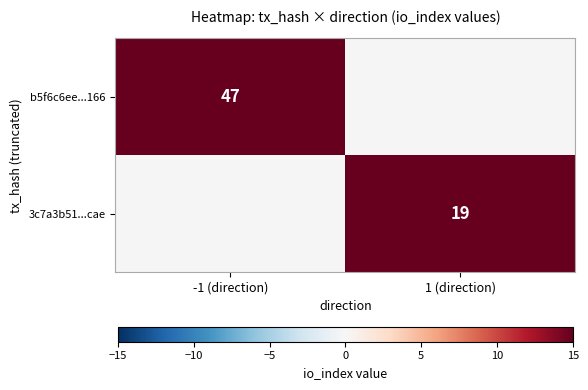

Is it true that 3c7a3b51...cae equals 33.9 at 1 (direction)?

False